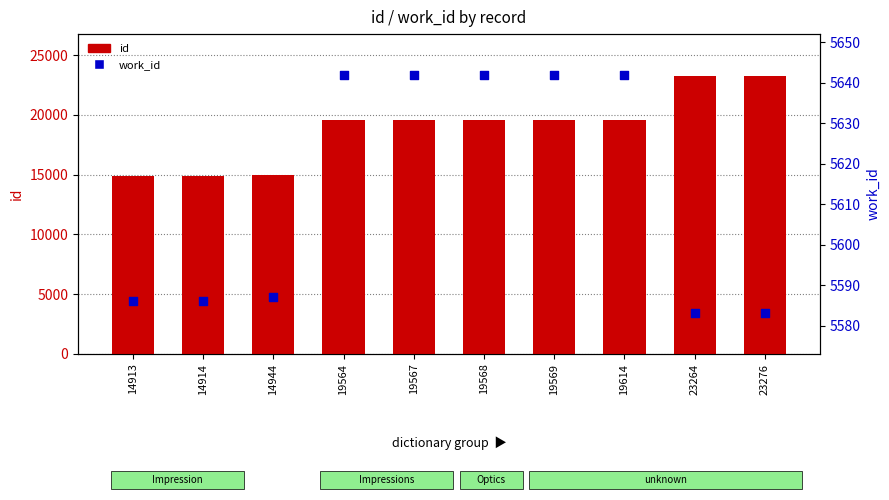

At how many categories does at least one series exceed 22930?

2